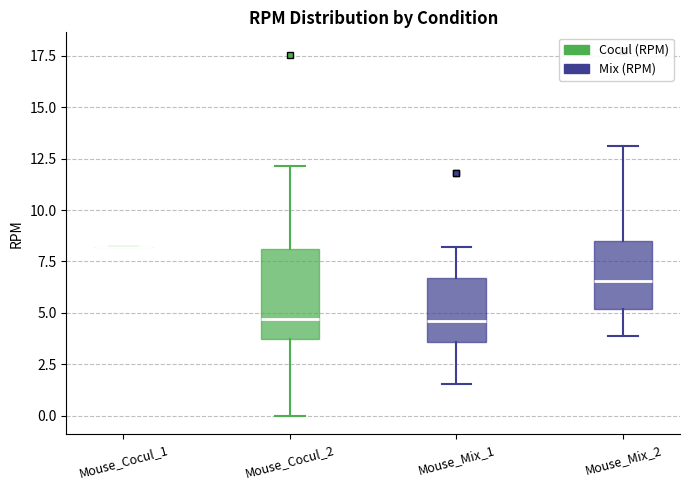

Reading left to right, transcribe this box plot: for each box, give where its median line is, the range the box spans, and where its two whiskers end, as read against the y-axis. The values are not printed on the chart, so give them approximately, as read against the axis.

Mouse_Cocul_1: box collapsed to a line at 8.0, whiskers 8.0 to 8.0
Mouse_Cocul_2: median 4.5, box 3.5 to 8.0, whiskers 0.0 to 12.0
Mouse_Mix_1: median 4.5, box 3.5 to 6.5, whiskers 1.5 to 8.0
Mouse_Mix_2: median 6.5, box 5.0 to 8.5, whiskers 4.0 to 13.0